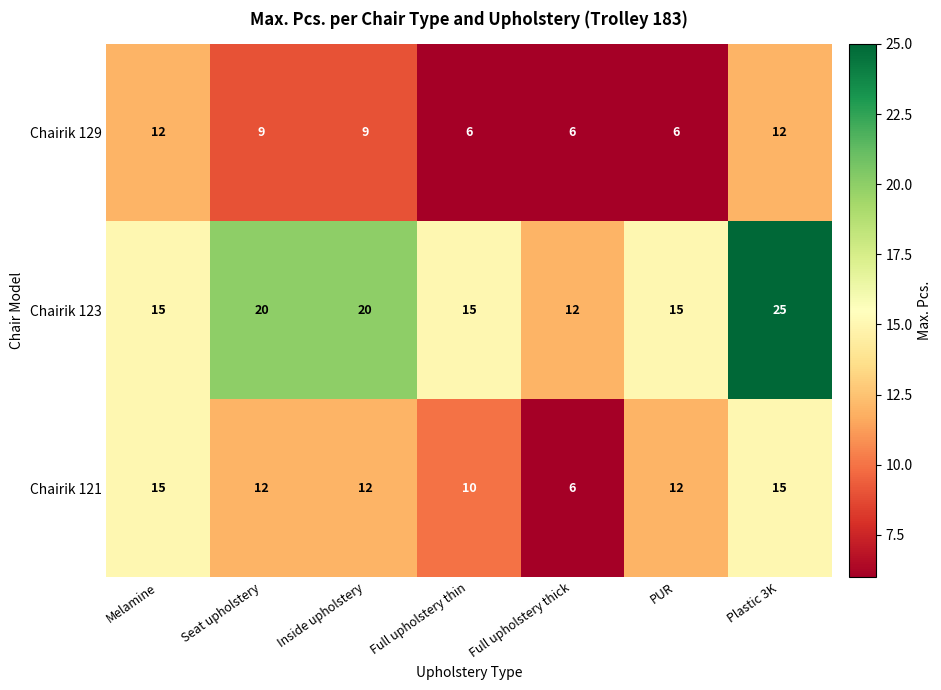

Count the number of data series in this chart.

3